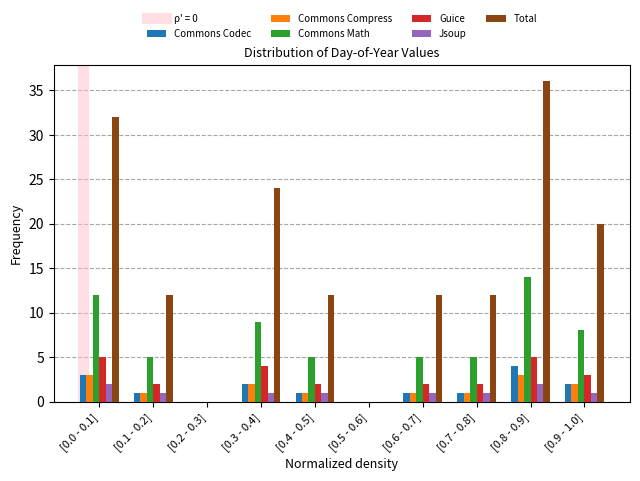

Is the value of Jsoup at [0.2 - 0.3] greater than the value of Commons Math at [0.7 - 0.8]?

No